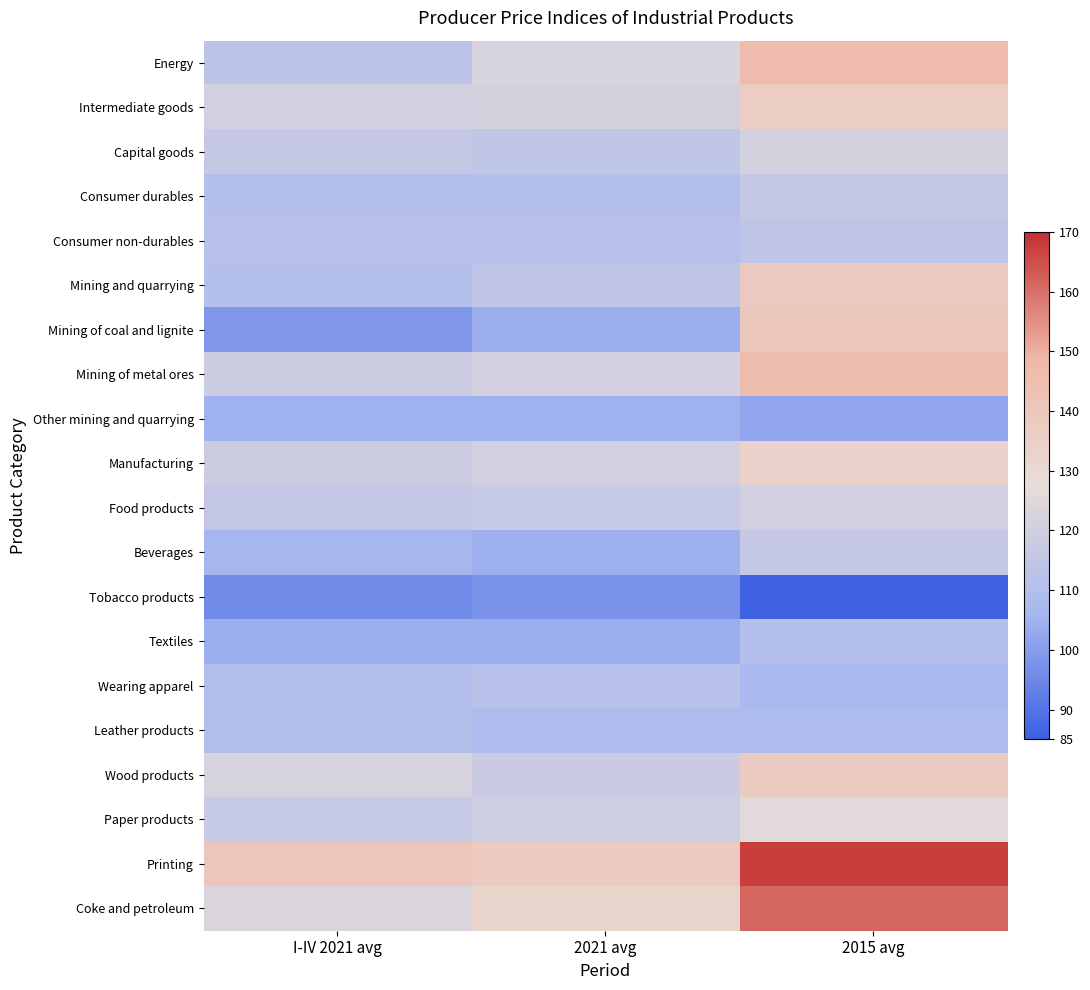

Reading left to right, transcribe all the data shown in this chart.

Energy: I-IV 2021 avg=113.0	2021 avg=122.4	2015 avg=146.7
Intermediate goods: I-IV 2021 avg=120.1	2021 avg=120.9	2015 avg=136.5
Capital goods: I-IV 2021 avg=115.9	2021 avg=114.4	2015 avg=120.9
Consumer durables: I-IV 2021 avg=110.4	2021 avg=110.6	2015 avg=116.2
Consumer non-durables: I-IV 2021 avg=111.6	2021 avg=111.2	2015 avg=114.0
Mining and quarrying: I-IV 2021 avg=110.5	2021 avg=114.2	2015 avg=137.6
Mining of coal and lignite: I-IV 2021 avg=98.3	2021 avg=104.2	2015 avg=139.8
Mining of metal ores: I-IV 2021 avg=118.5	2021 avg=120.8	2015 avg=145.7
Other mining and quarrying: I-IV 2021 avg=104.9	2021 avg=104.7	2015 avg=102.0
Manufacturing: I-IV 2021 avg=118.1	2021 avg=120.3	2015 avg=133.4
Food products: I-IV 2021 avg=115.5	2021 avg=116.8	2015 avg=120.1
Beverages: I-IV 2021 avg=106.2	2021 avg=104.5	2015 avg=115.7
Tobacco products: I-IV 2021 avg=95.7	2021 avg=97.4	2015 avg=85.8
Textiles: I-IV 2021 avg=103.6	2021 avg=103.8	2015 avg=110.6
Wearing apparel: I-IV 2021 avg=109.7	2021 avg=111.8	2015 avg=107.0
Leather products: I-IV 2021 avg=110.0	2021 avg=108.5	2015 avg=108.3
Wood products: I-IV 2021 avg=122.1	2021 avg=117.8	2015 avg=137.6
Paper products: I-IV 2021 avg=116.7	2021 avg=119.0	2015 avg=125.2
Printing: I-IV 2021 avg=140.6	2021 avg=138.2	2015 avg=167.5
Coke and petroleum: I-IV 2021 avg=122.9	2021 avg=132.7	2015 avg=161.5